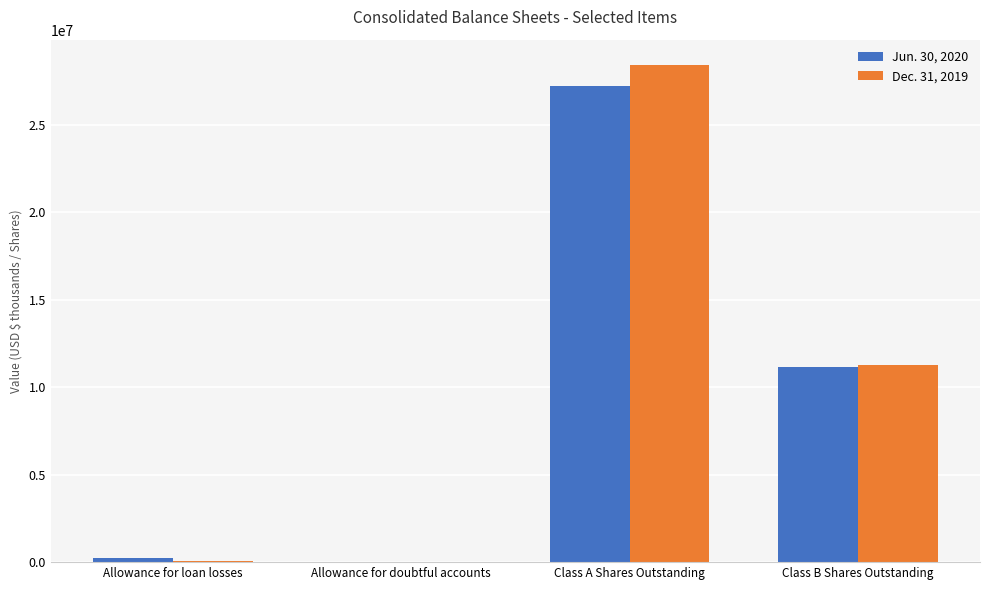

Which category has the highest value in the Dec. 31, 2019 series?

Class A Shares Outstanding